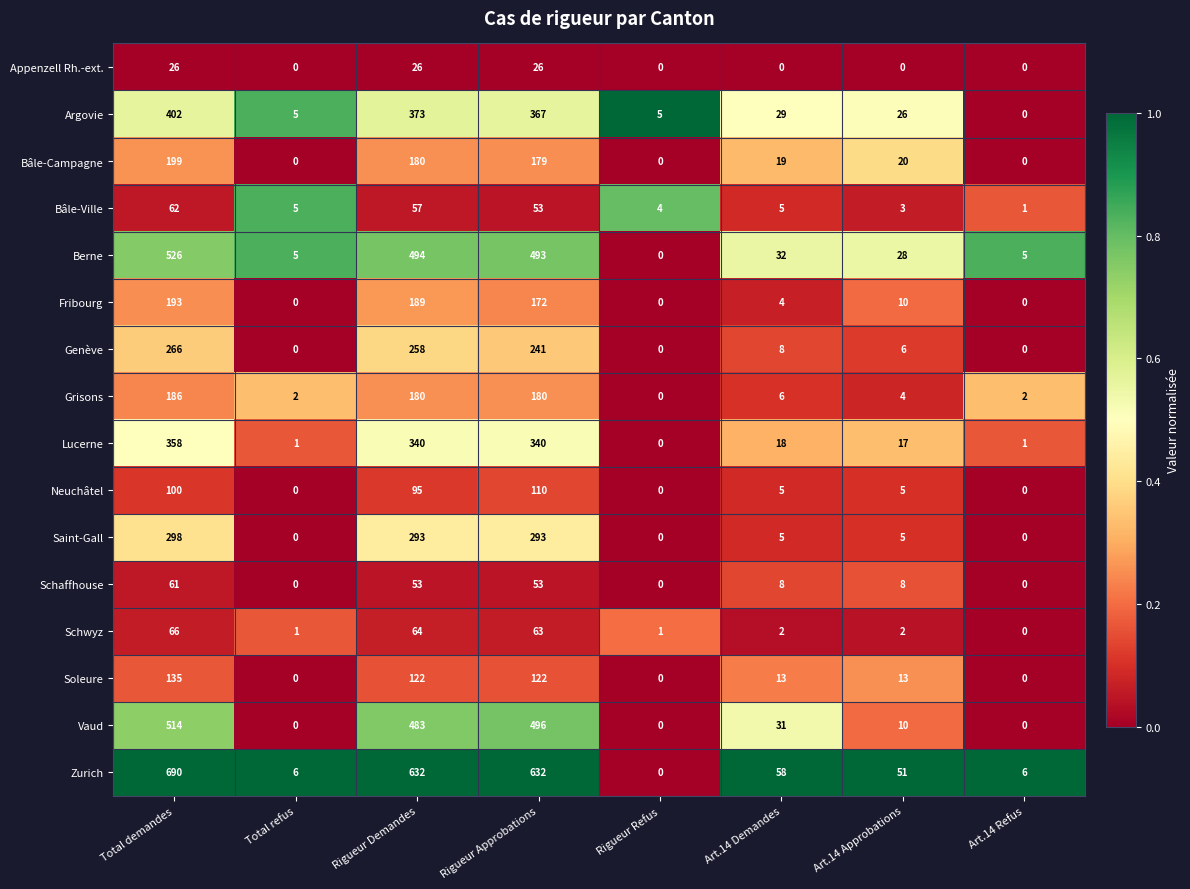

What is the difference between the highest and lowest values at Rigueur Approbations?

606